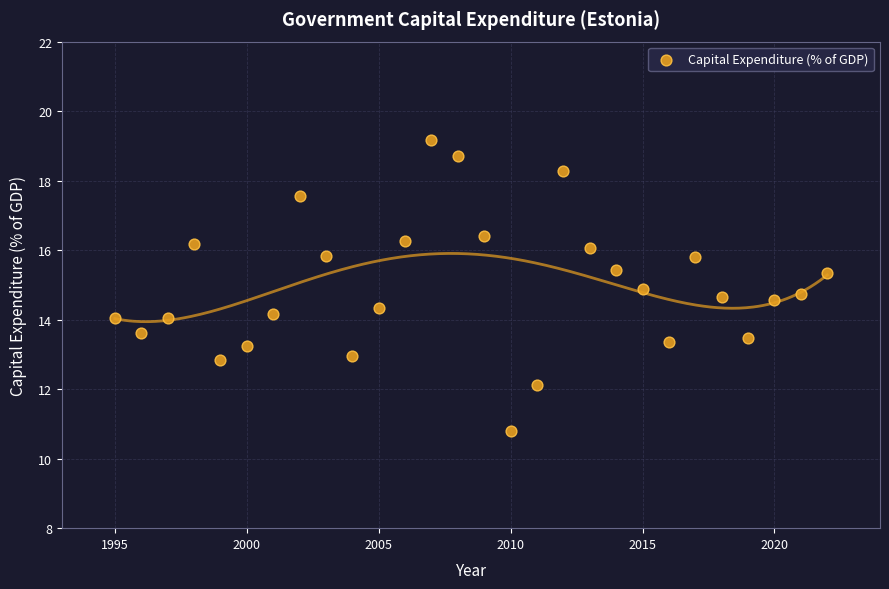

What is the range of X values (max minus min)?

27.0